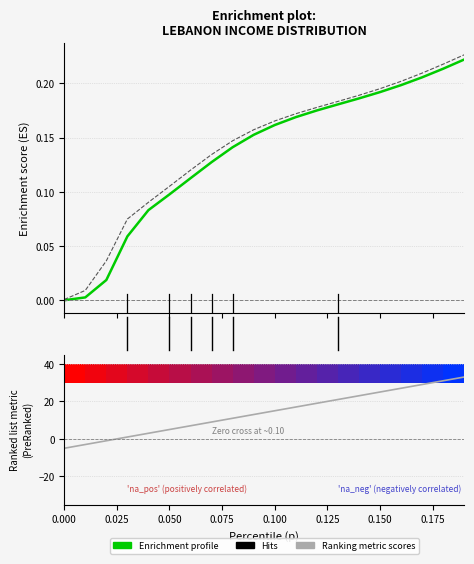

Which series has the largest total across all categories?

Ranking metric scores